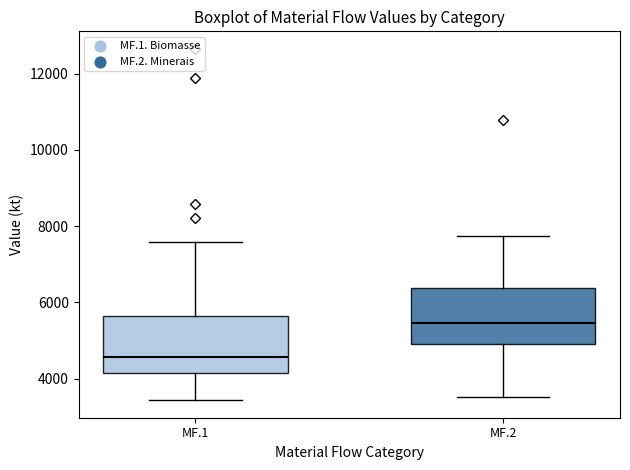

Reading left to right, read every box against the y-axis: the position of its median line, the range the box covers, and the ends of its whiskers. The values are not printed on the chart, so give them approximately, as read against the axis.

MF.1: median 4600, box 4200 to 5600, whiskers 3400 to 7600
MF.2: median 5400, box 5000 to 6400, whiskers 3600 to 7800